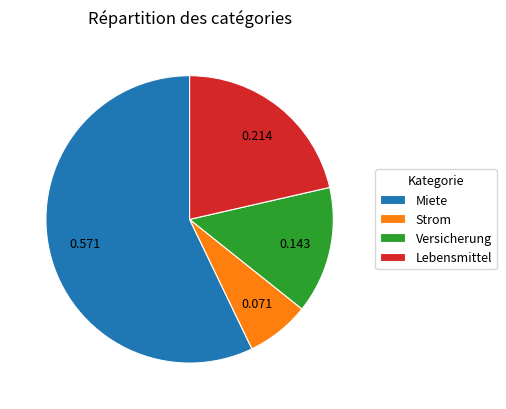

Which category accounts for the majority?

Miete